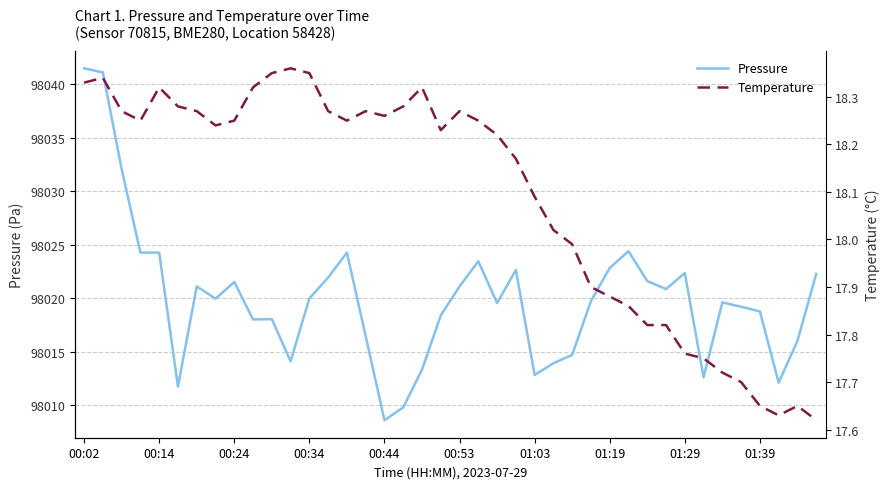

What is the highest value of the Pressure series?

98041.5